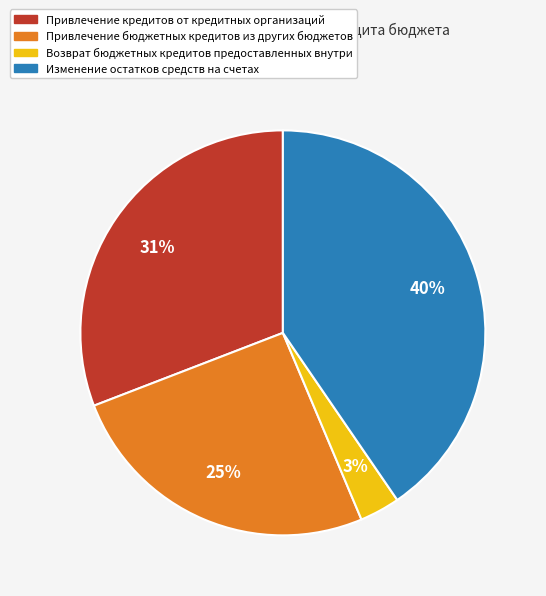

Is there any slice that represents more than half of the pie?

No